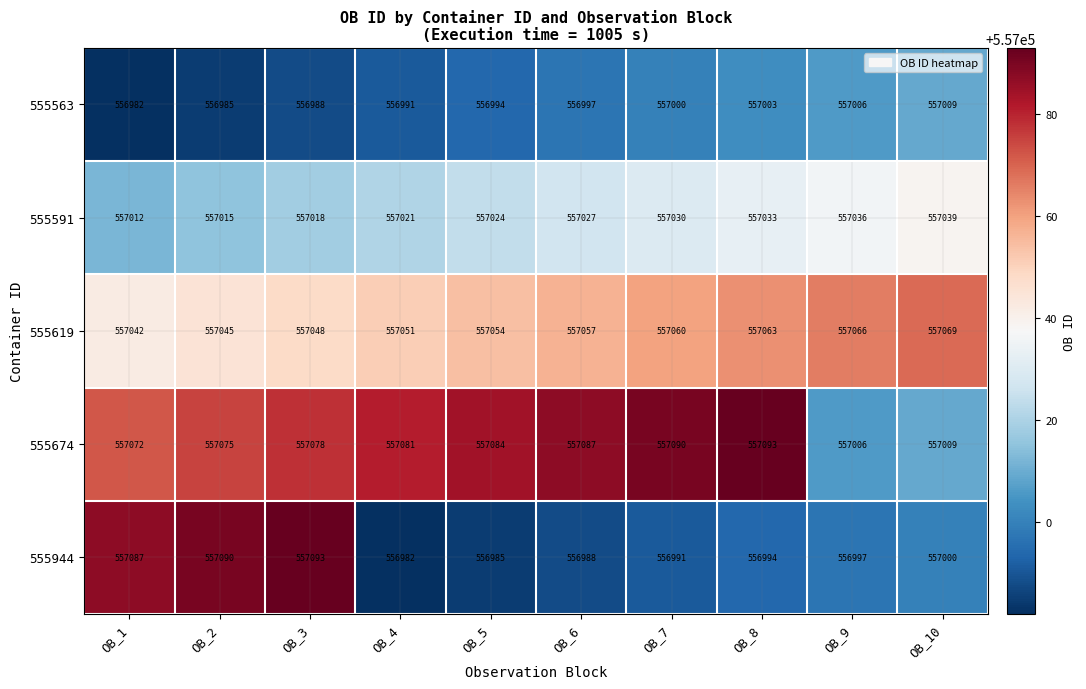

Which series changed the most between OB_4 and OB_10?

555674